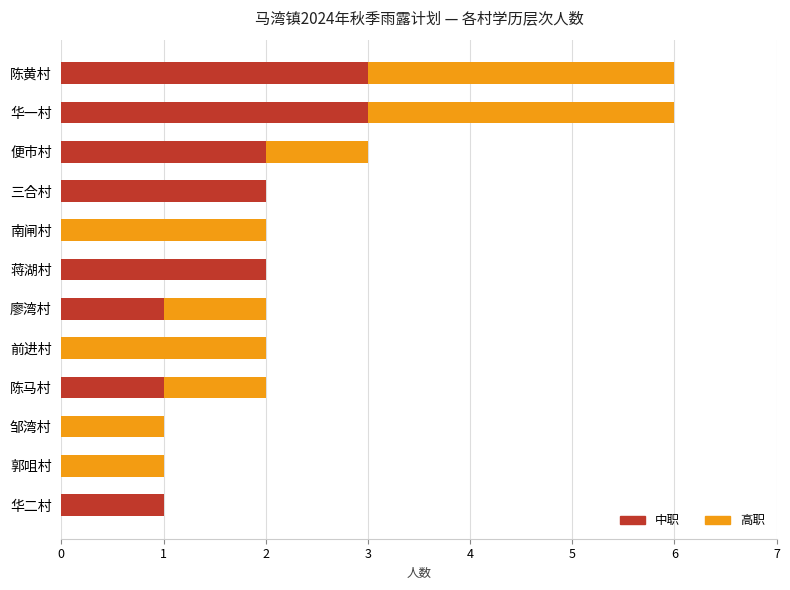

Is it true that 中职 equals 3 at 便市村?

False